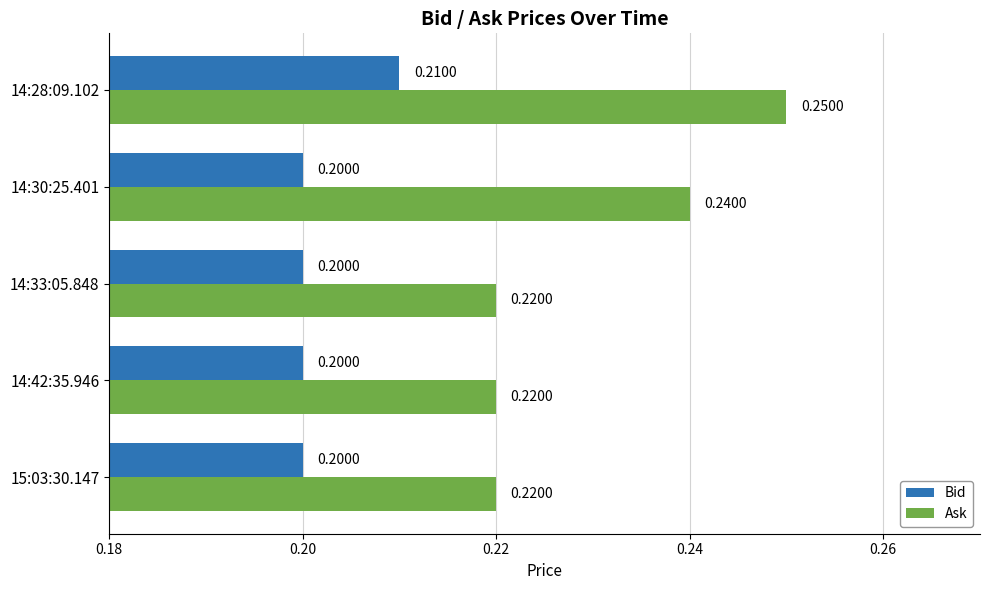

Rank the series at 14:33:05.848 from highest to lowest value.

Ask, Bid